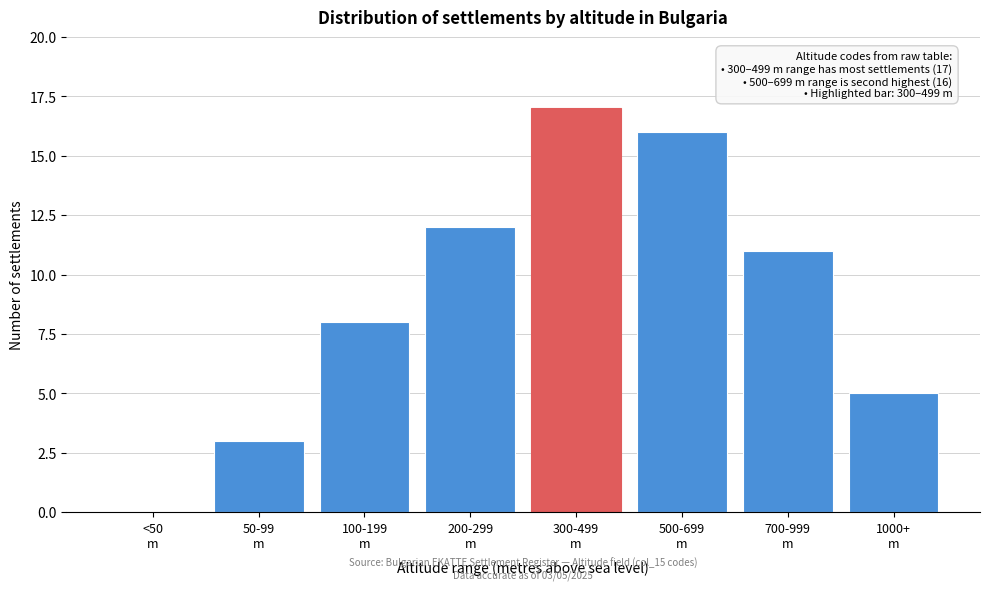

What is the maximum value shown in the chart?

17